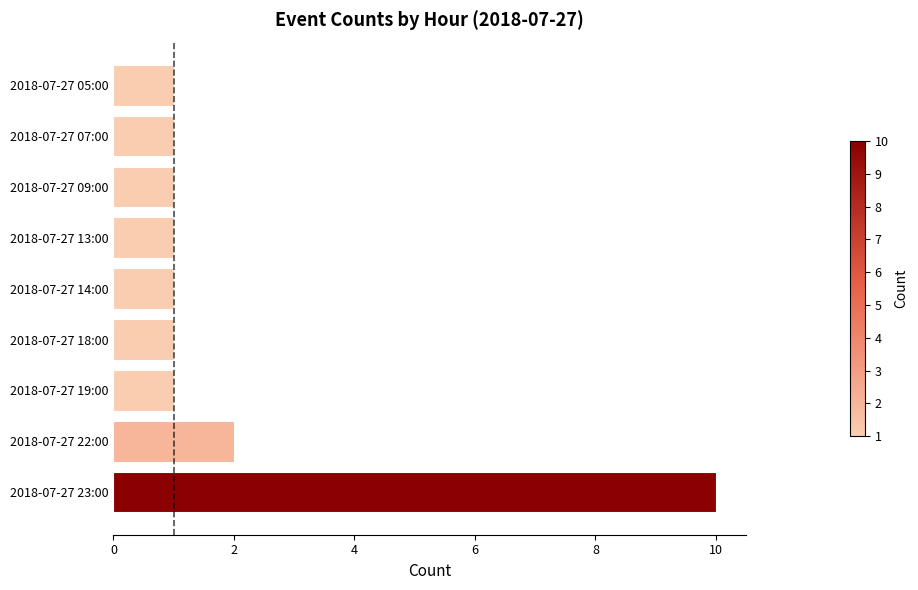

Reading top to bottom, transcribe all the data shown in this chart.

1	1	1	1	1	1	1	2	10